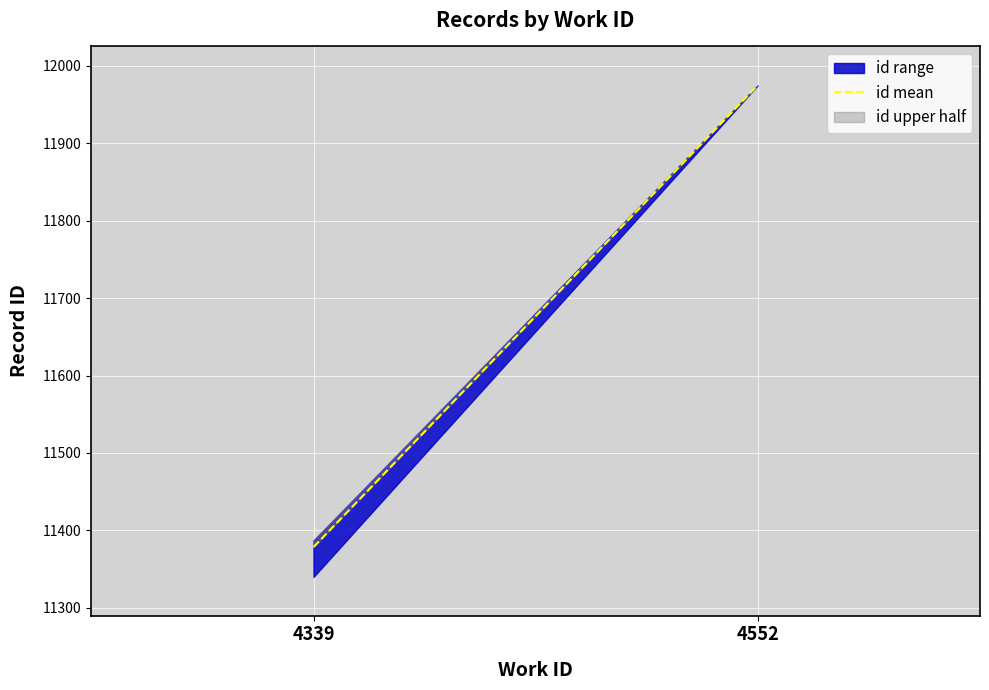

What is the average value?

11676.8